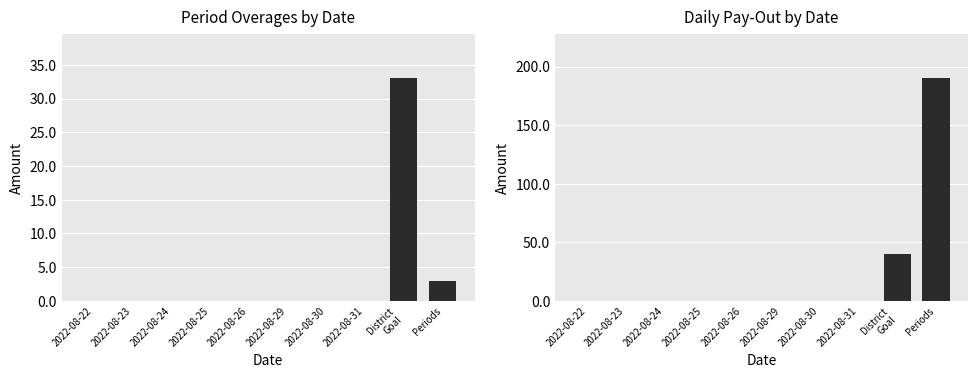

How many values in Period Overages by Date are above zero?

2